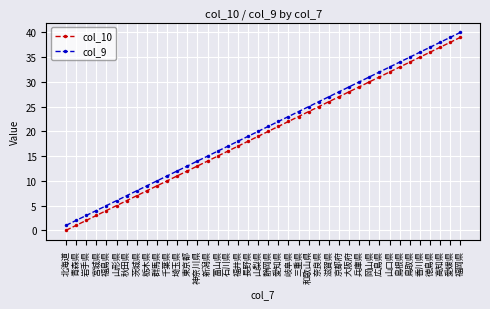

What is the approximate value of col_9 at 石川県, to the nearest 5?

15